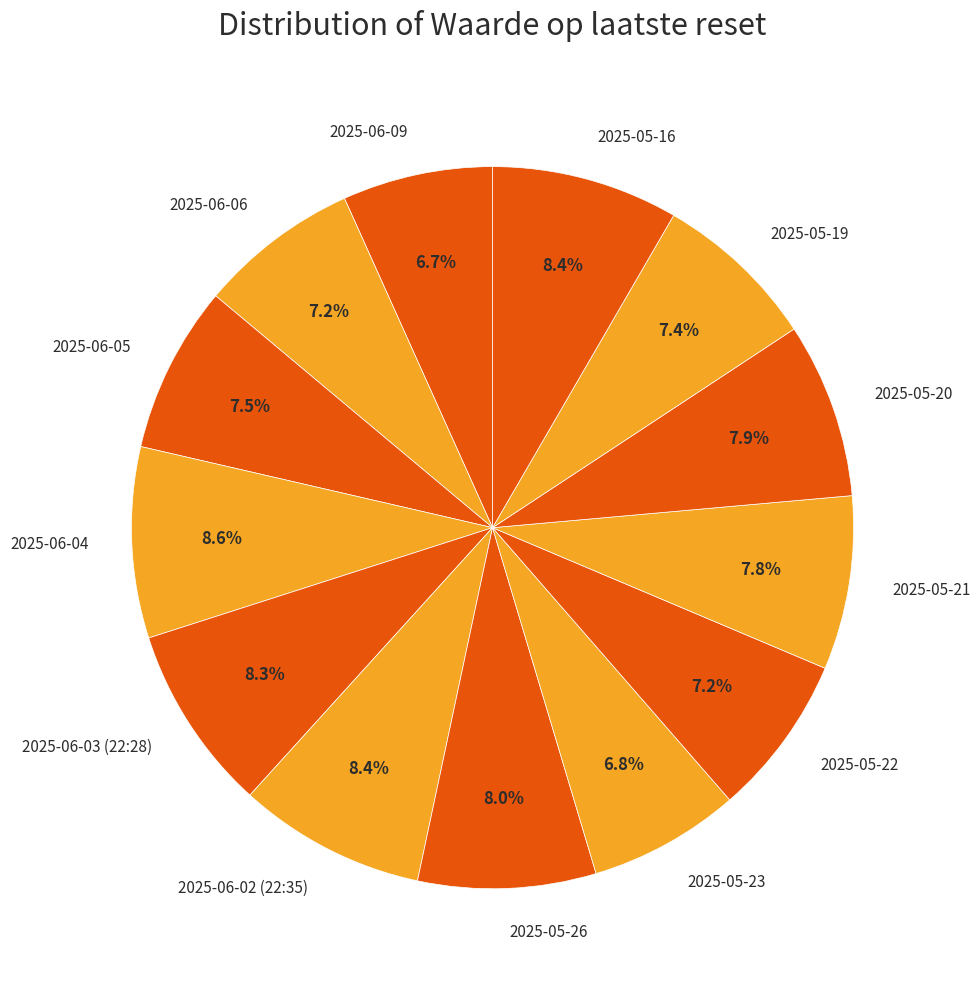

To the nearest percent, what percentage of the pie is 2025-05-20?

8%